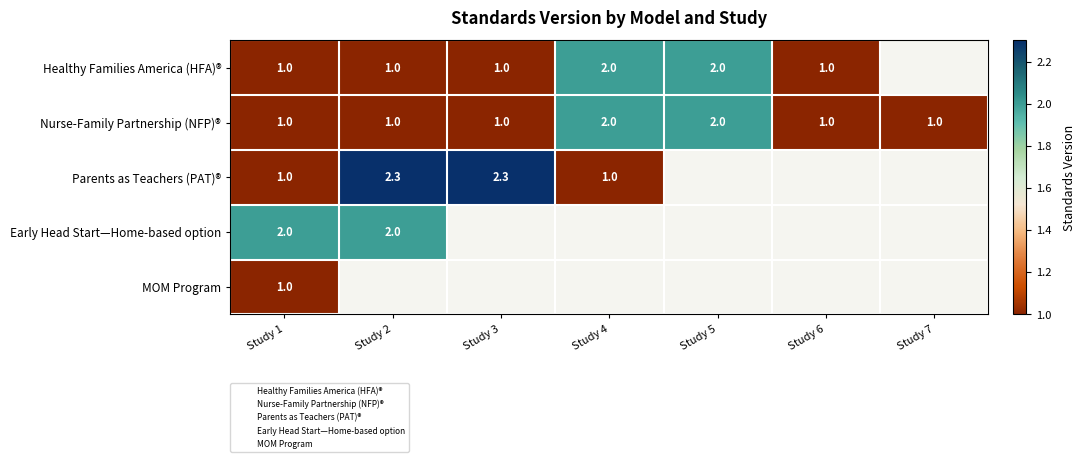

Between Study 2 and Study 4, which series saw the biggest shift?

Parents as Teachers (PAT)®